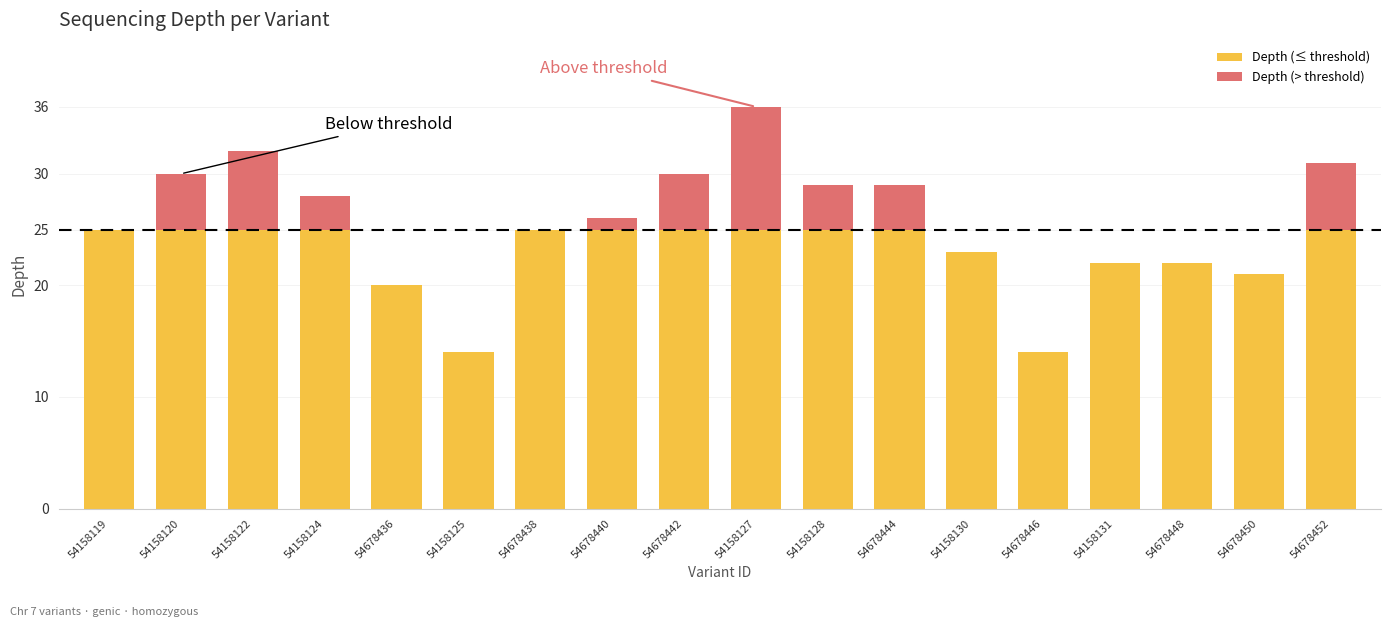

What is the sum of the Depth (≤ threshold) values at 54678440 and 54678442?

50